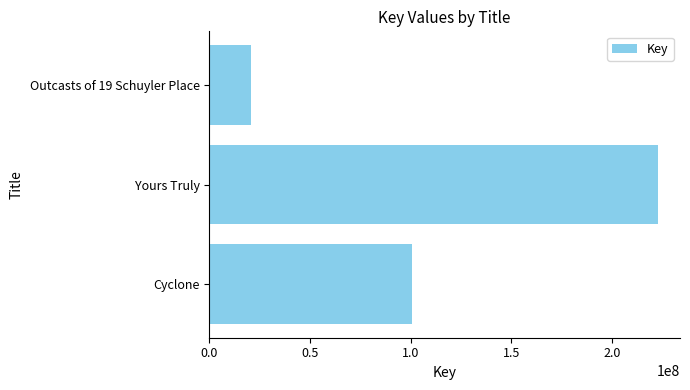

How many bars are there in total?

3